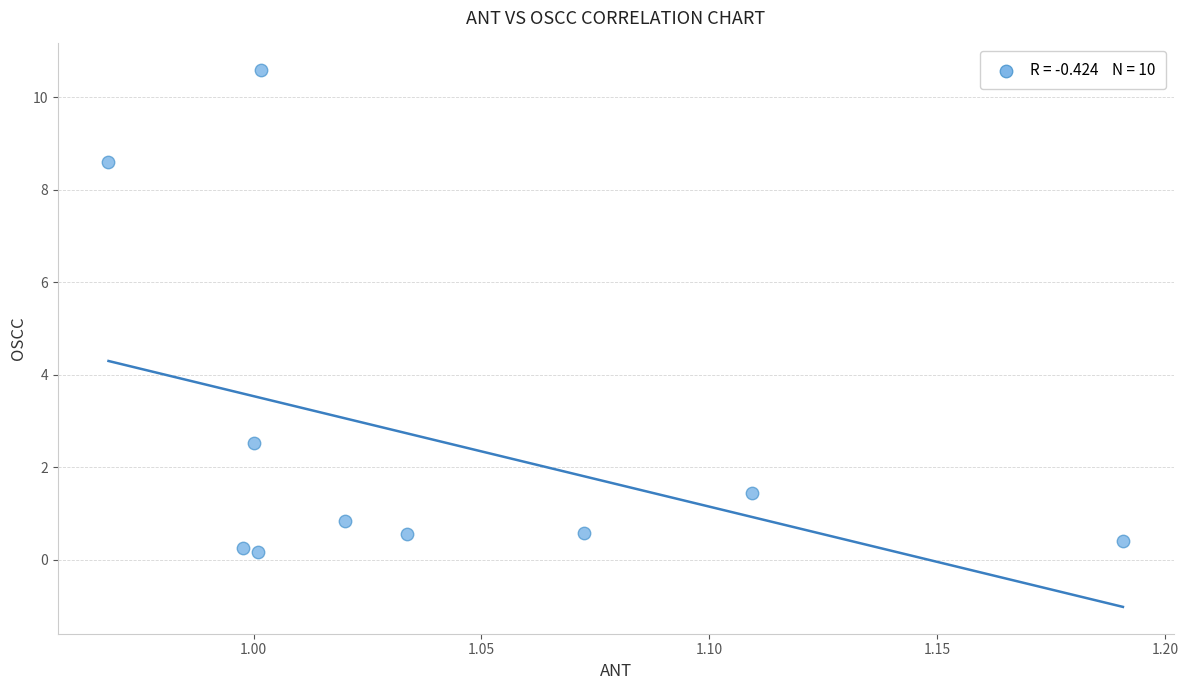

What is the range of Y values (max minus min)?

10.4